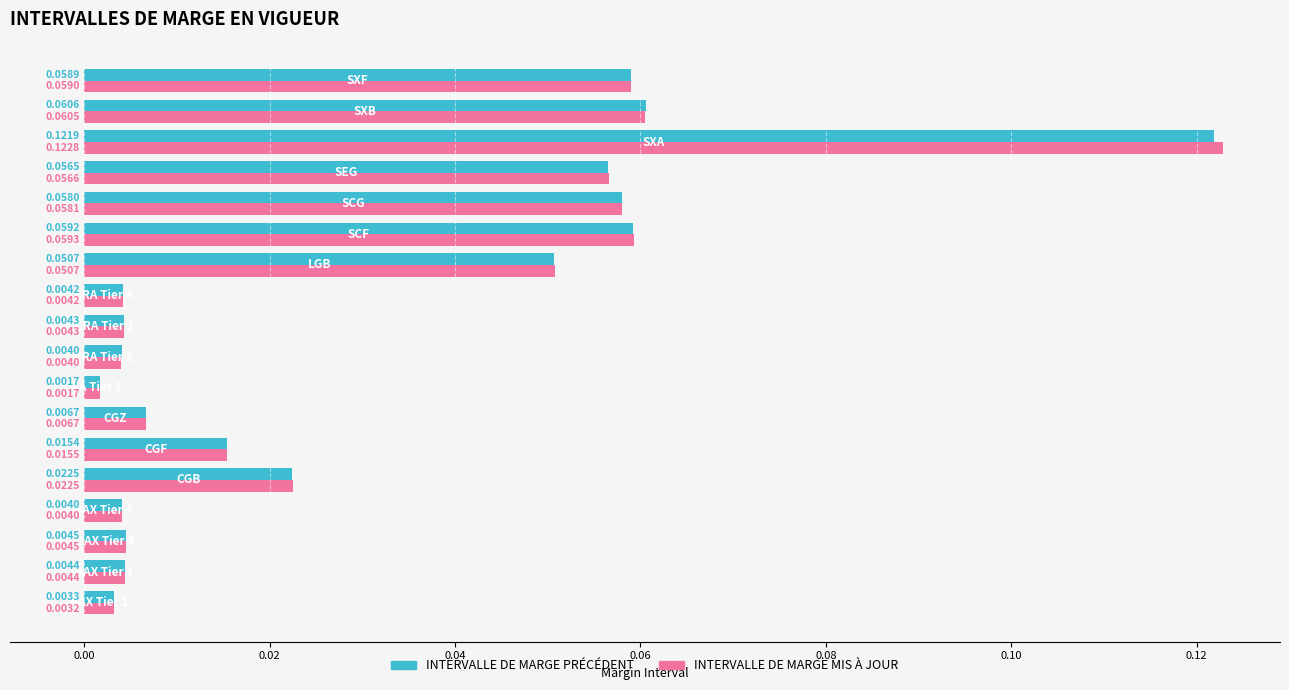

List the series in order of their peak value, lowest first.

INTERVALLE DE MARGE PRÉCÉDENT, INTERVALLE DE MARGE MIS À JOUR